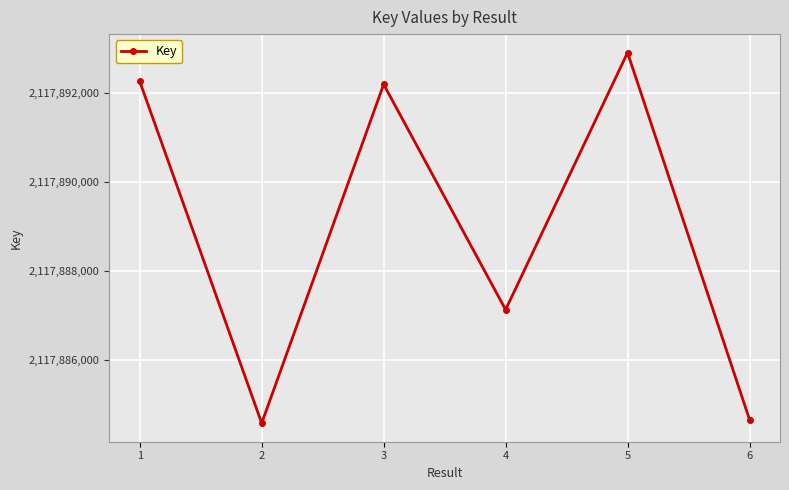

Is this an area chart (filled region under the line)?

No